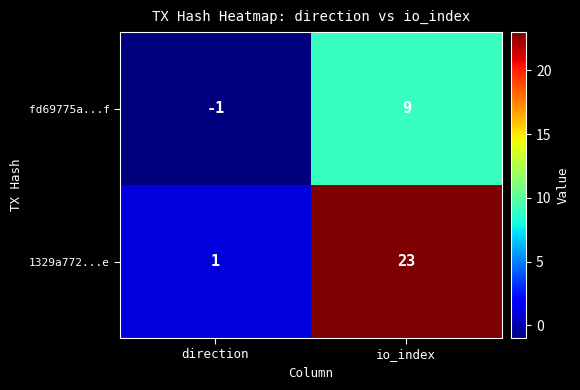

Which label corresponds to the largest value in the chart?

io_index